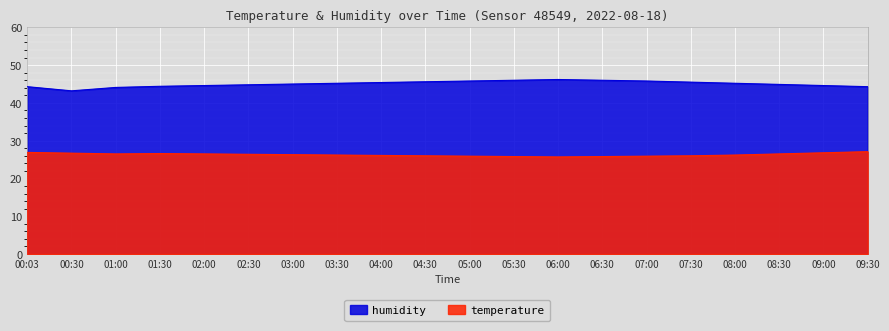

Reading left to right, transcribe all the data shown in this chart.

temperature: 26.9	26.7	26.5	26.6	26.5	26.4	26.3	26.2	26.1	26.0	25.9	25.8	25.7	25.8	25.9	26.0	26.2	26.5	26.8	27.1
humidity: 44.3	43.2	44.1	44.4	44.6	44.8	45.0	45.2	45.4	45.6	45.8	46.0	46.2	46.0	45.8	45.5	45.2	44.9	44.6	44.3